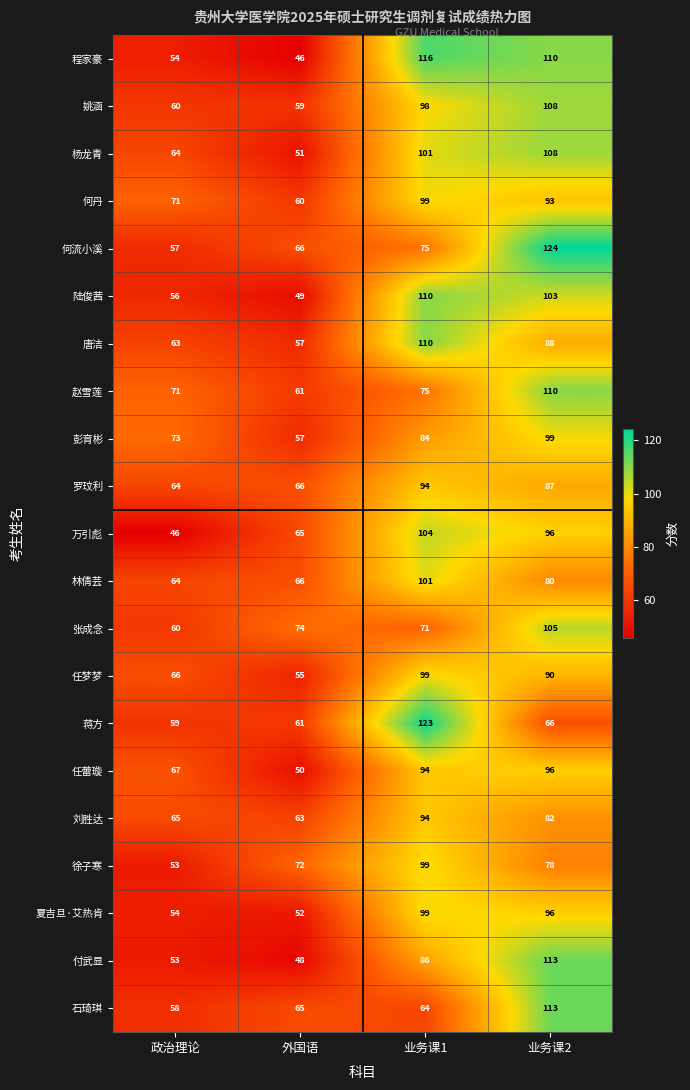

Where does the 徐子寒 series first go above 78?

业务课1